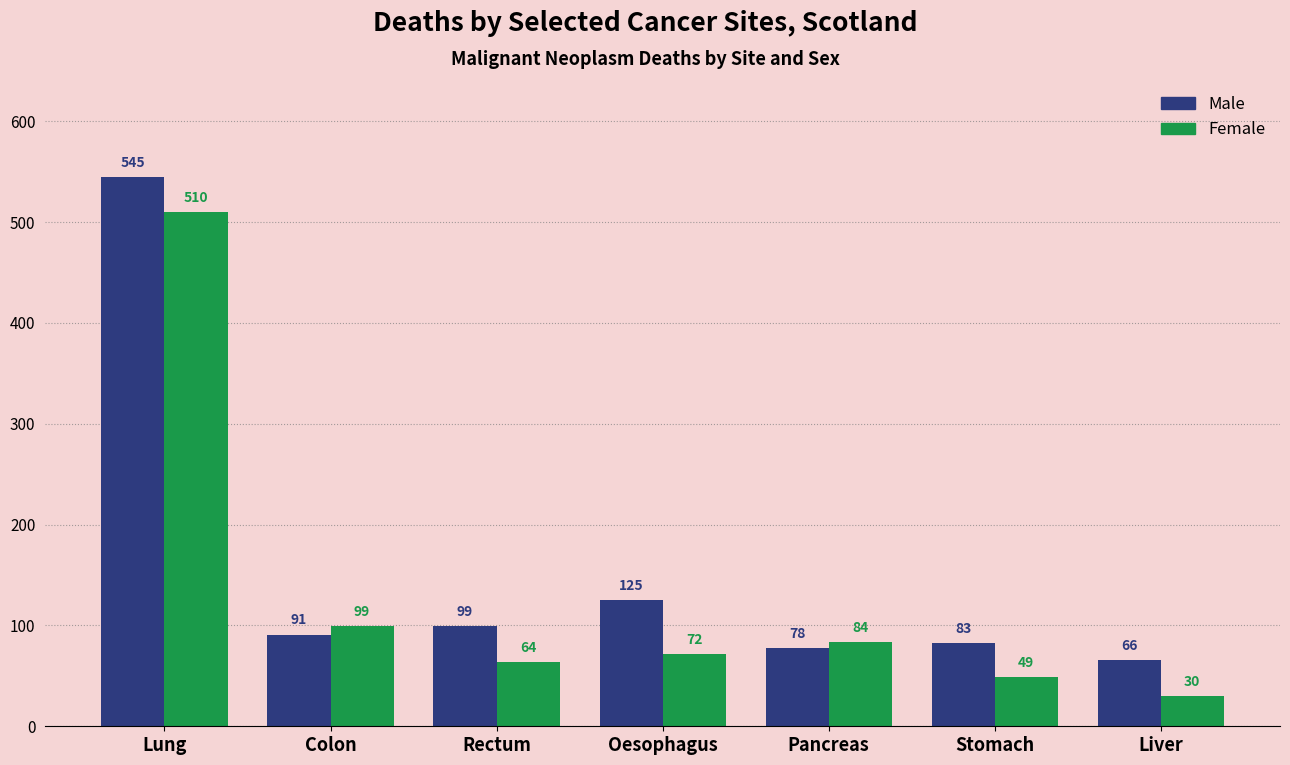

What position from the right is Colon?

6